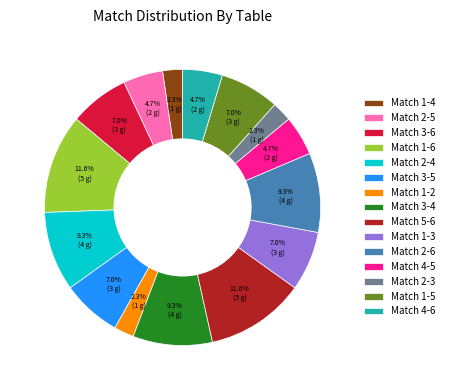

What percentage is the Match 3-4 slice, to the nearest percent?

9%